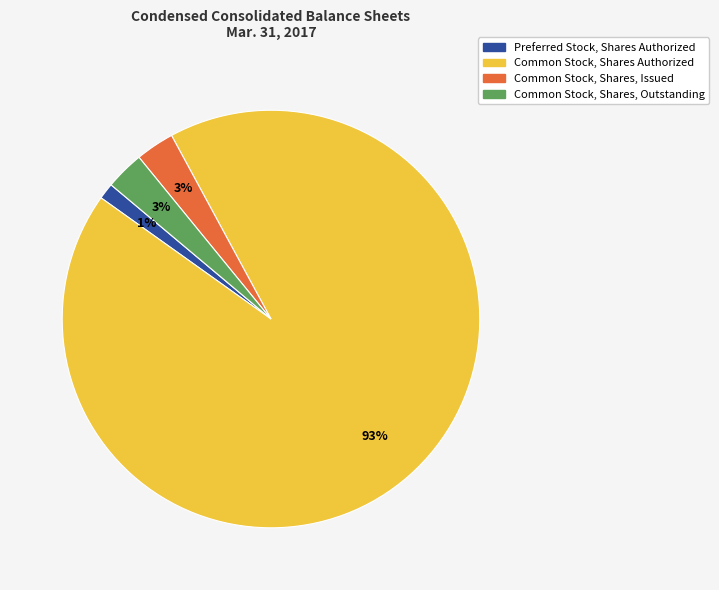

To the nearest percent, what portion does Common Stock, Shares, Issued represent?

3%